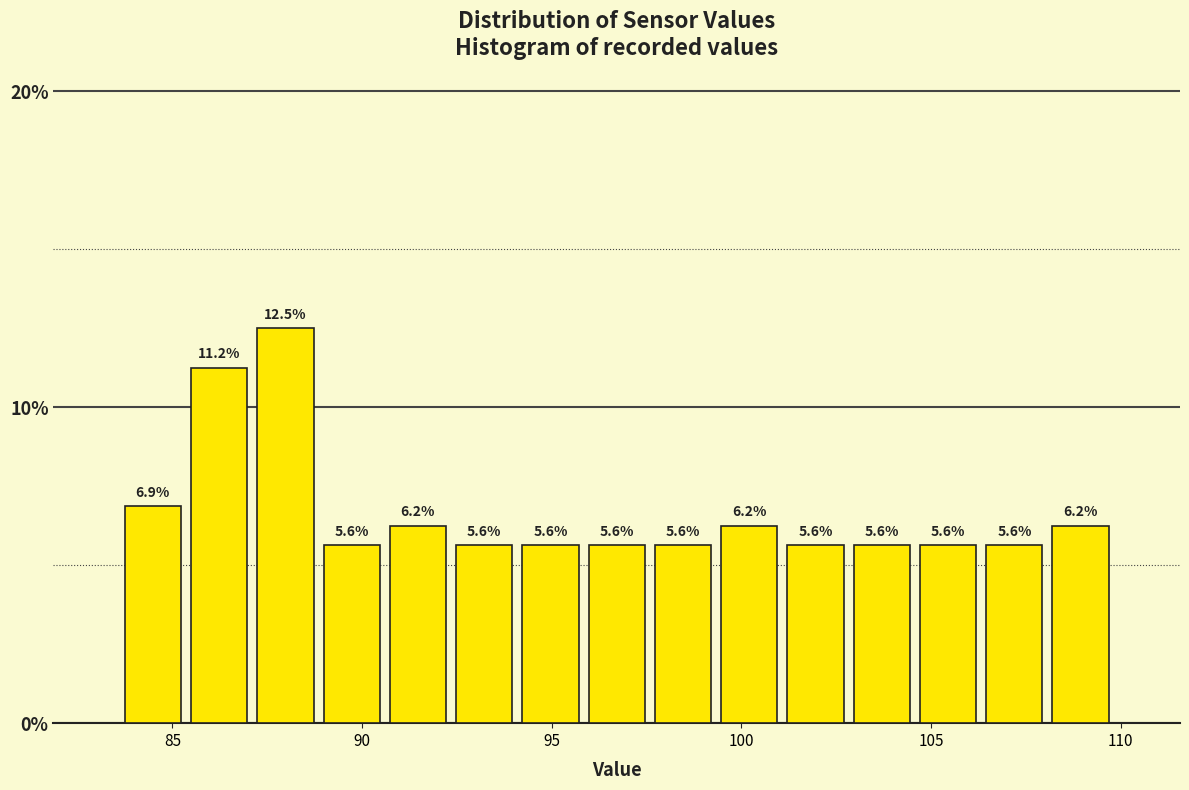

Around what value on the x-axis is the tallest bar? Give the approximate position of its centre, as read against the axis.

88.0